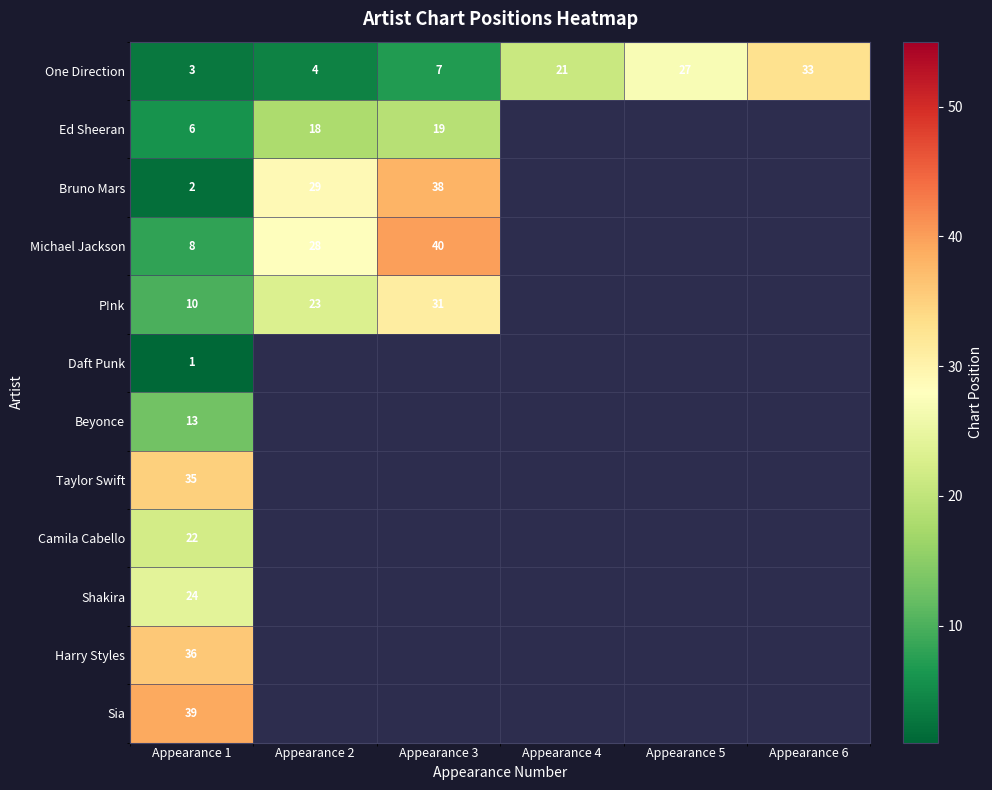

Is it true that Ed Sheeran equals 32 at Appearance 3?

False